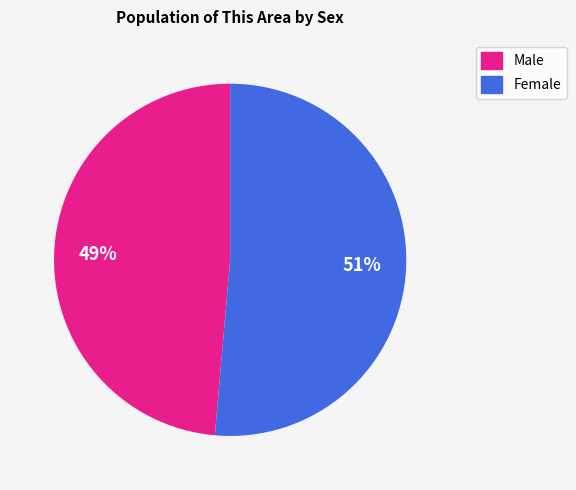

Count the number of slices in the pie.

2